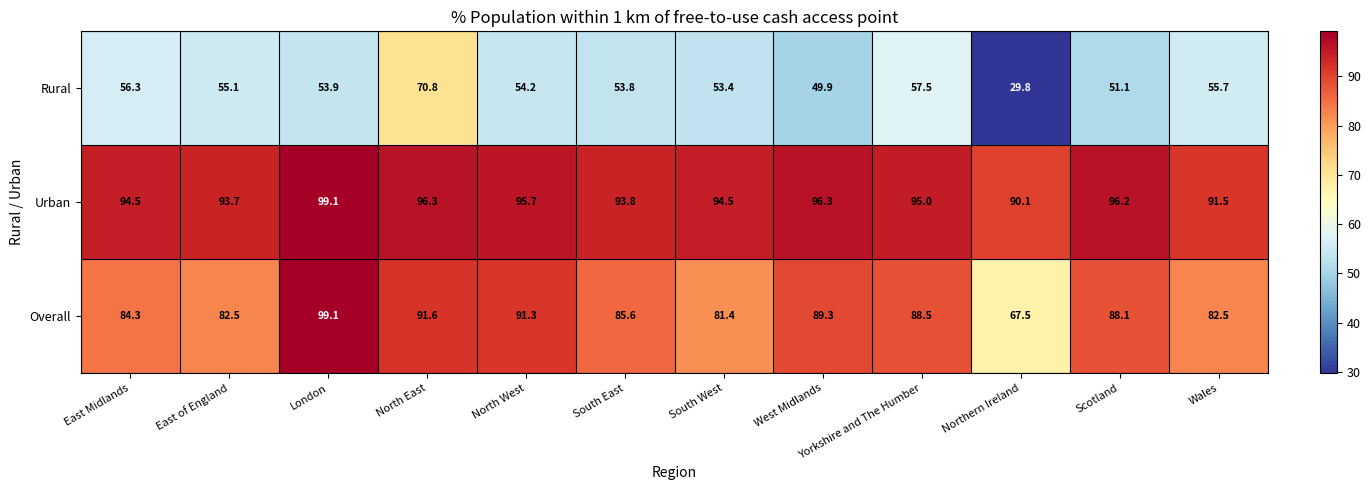

What is the maximum value shown in the chart?

99.1